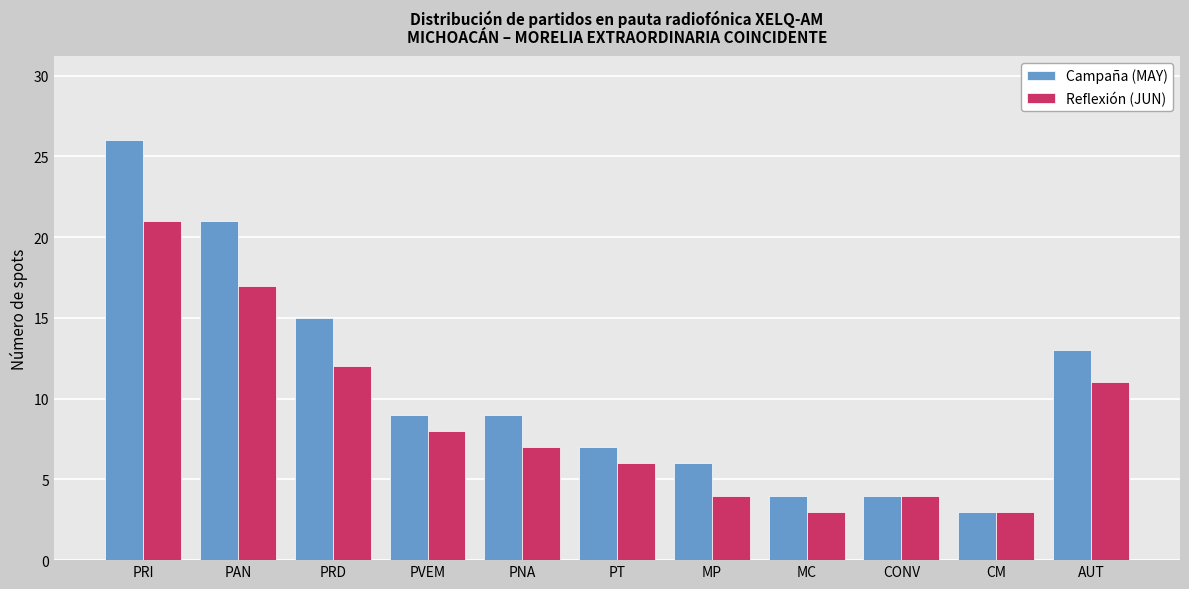

How many categories are shown in the chart?

11